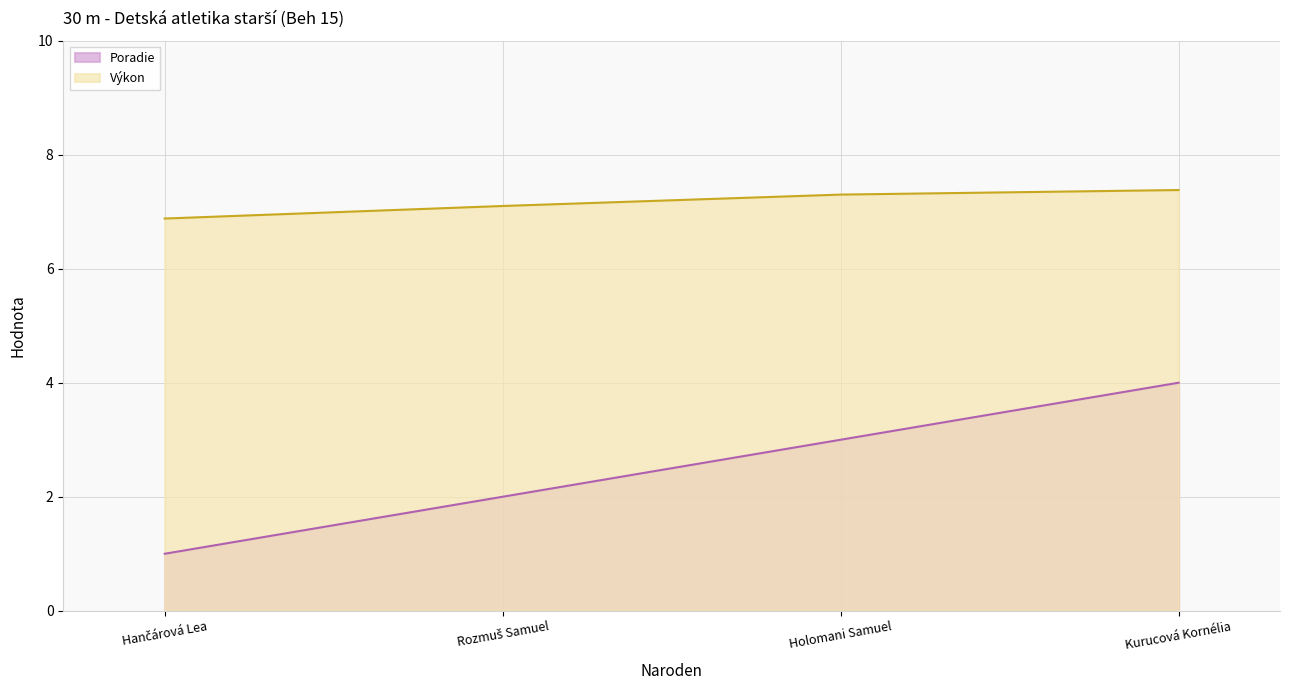

What is the maximum value for Výkon?

7.4